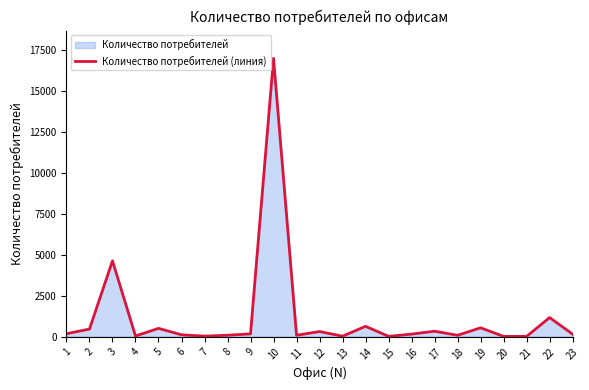

What is the average value?

1161